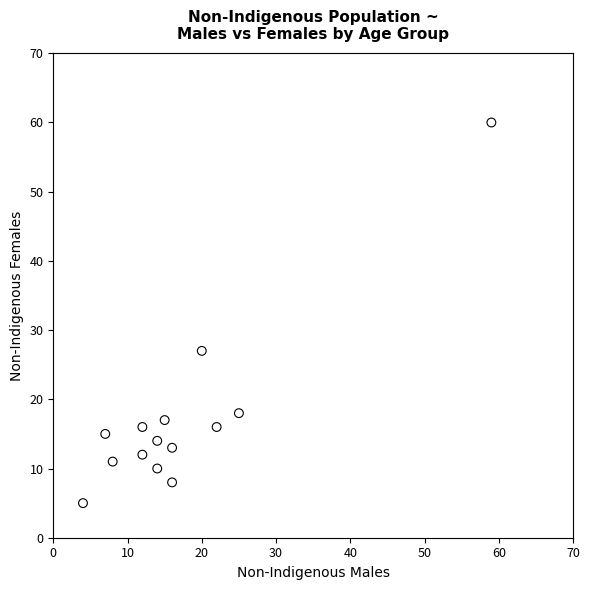

What Y value in the scatter plot is closest to 32?

27